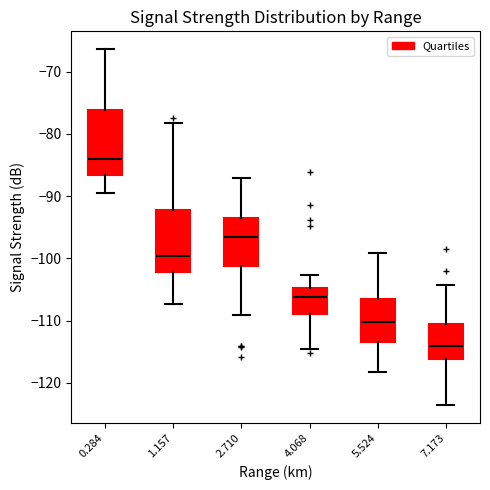

Reading left to right, transcribe this box plot: for each box, give where its median line is, the range the box spans, and where its two whiskers end, as read against the y-axis. The values are not printed on the chart, so give them approximately, as read against the axis.

0.284: median -84, box -87 to -76, whiskers -89 to -66
1.157: median -100, box -102 to -92, whiskers -107 to -78
2.710: median -96, box -101 to -93, whiskers -109 to -87
4.068: median -106, box -109 to -105, whiskers -115 to -103
5.524: median -110, box -113 to -106, whiskers -118 to -99
7.173: median -114, box -116 to -111, whiskers -124 to -104